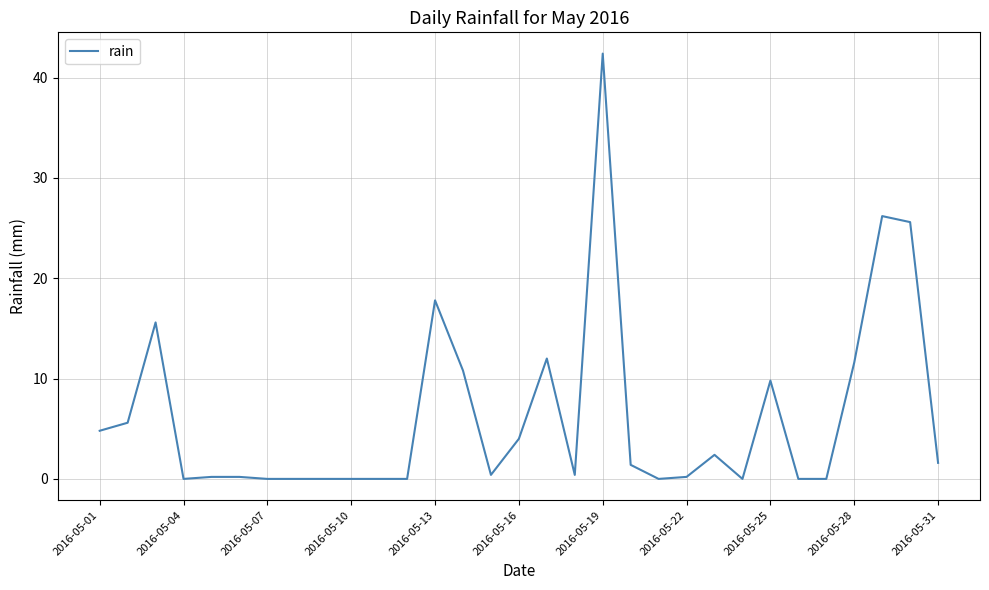

What is the difference between the maximum and minimum values?

42.4